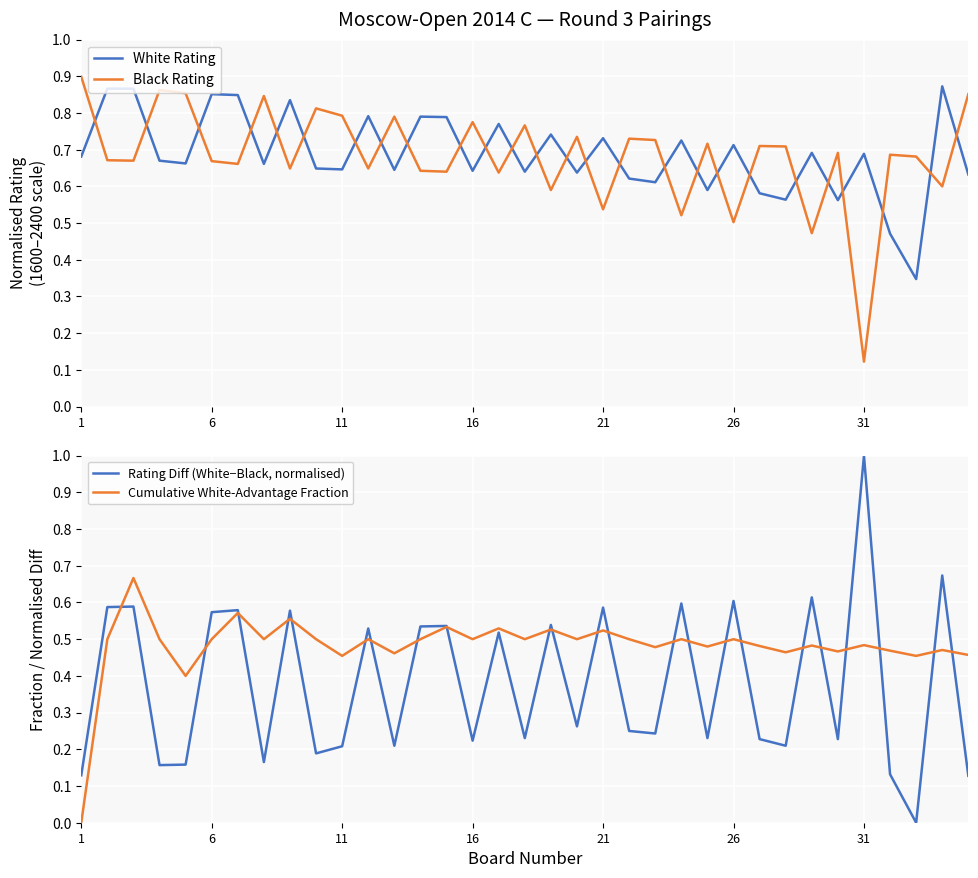

At which label does Black Rating reach its minimum?

31